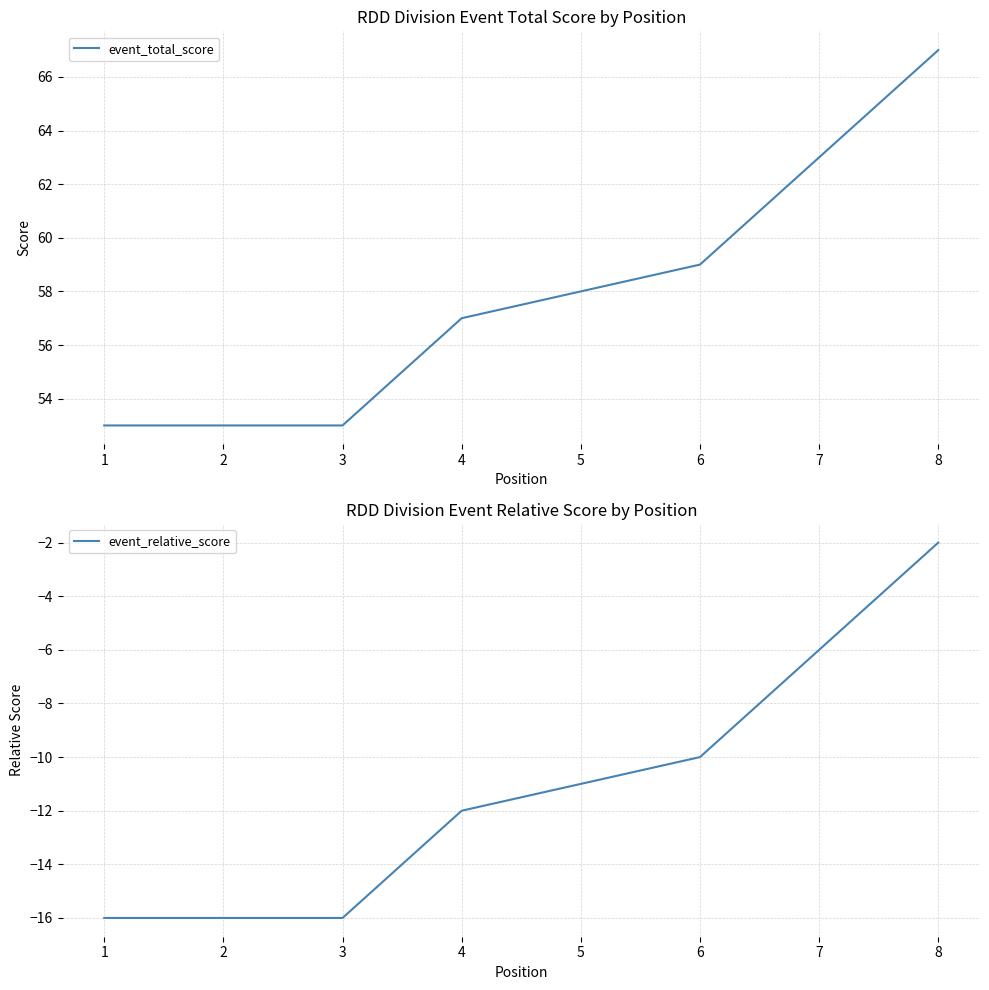

How many event_relative_score values are between -16 and -6?

7